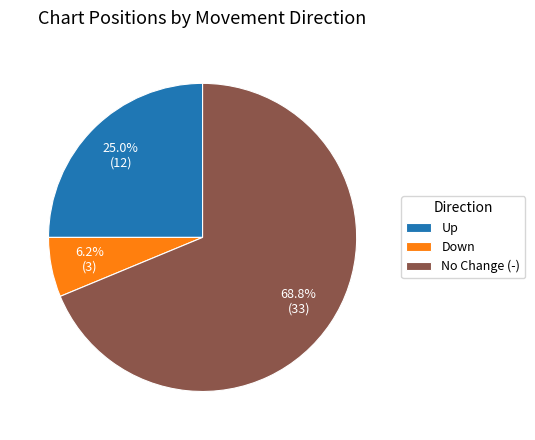

How many segments does this pie chart have?

3